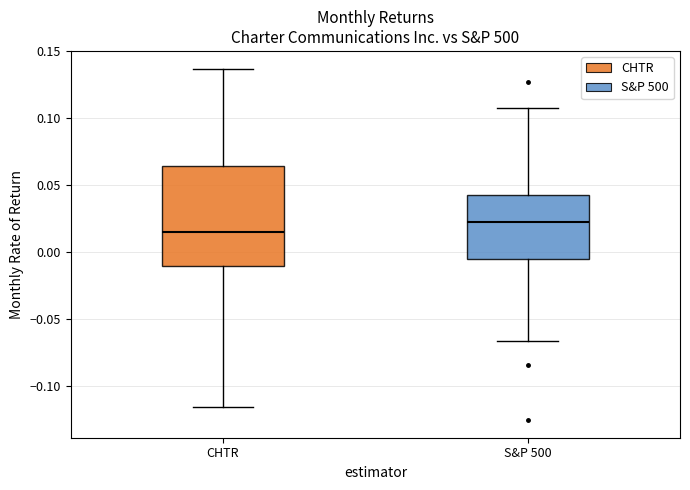

Where is the lower edge of the box for S&P 500 on the y-axis? The values are not printed on the chart, so give them approximately, as read against the axis.

-0.005